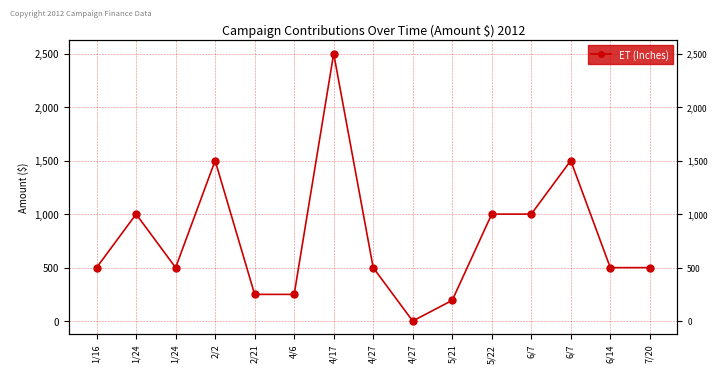

Rank the categories by value from lowest to highest.

4/27, 5/21, 2/21, 4/6, 1/16, 1/24, 4/27, 6/14, 7/20, 1/24, 5/22, 6/7, 2/2, 6/7, 4/17